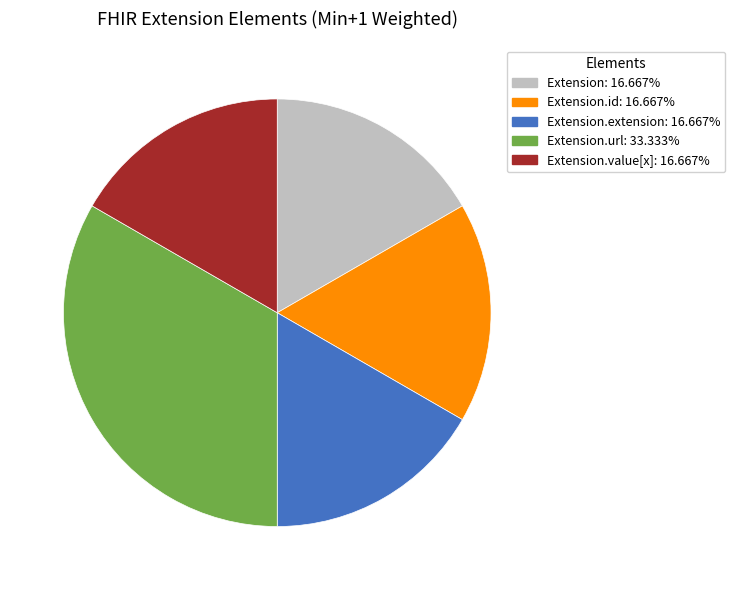

How many segments does this pie chart have?

5